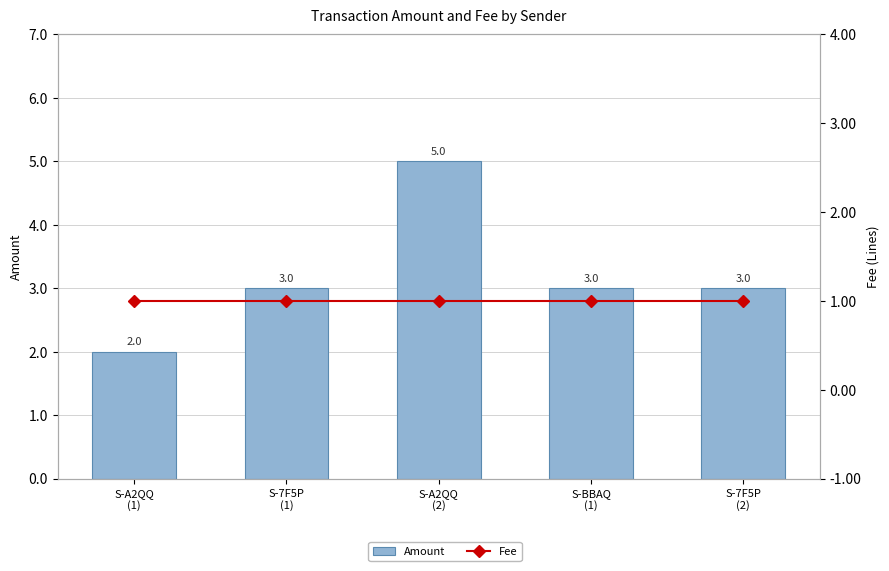

What is the maximum value shown in the chart?

5